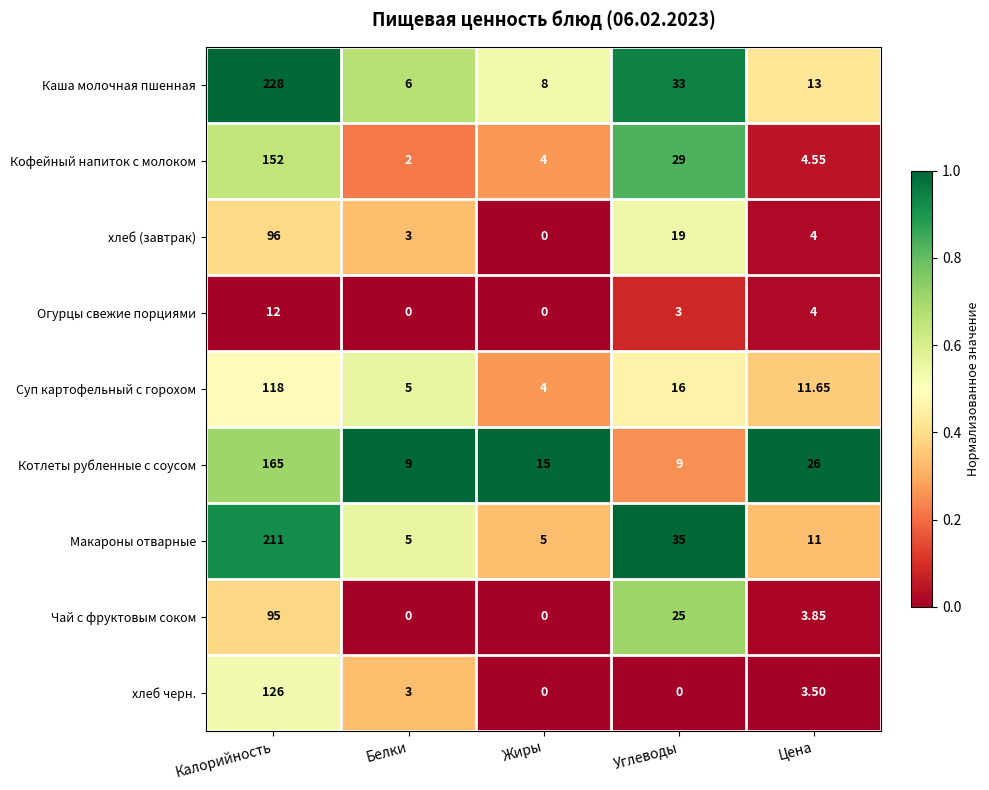

Which series has the largest range (max minus min)?

Каша молочная пшенная